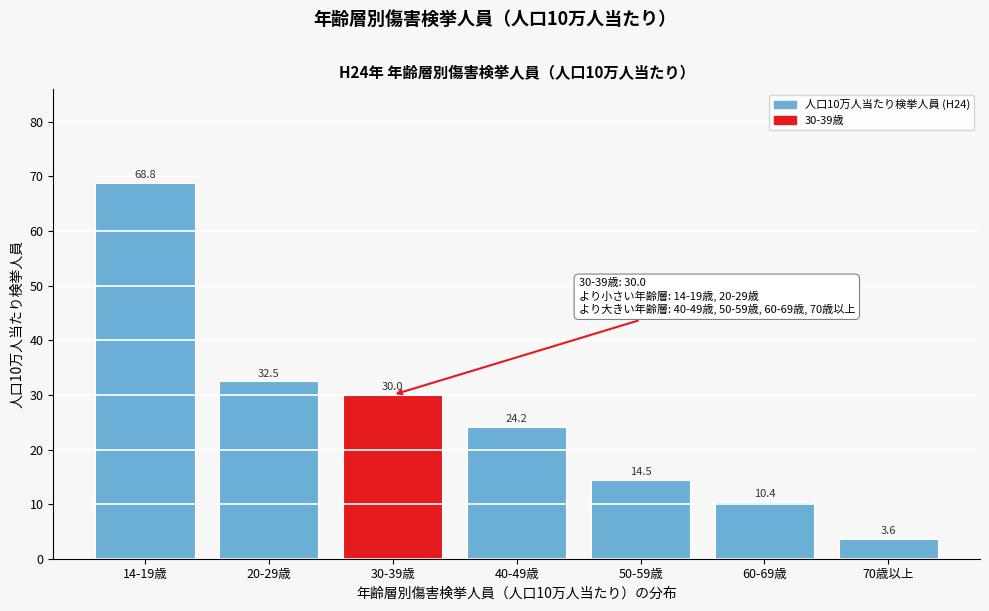

Reading right to left, what are all the values shown in this chart?

70歳以上=3.6	60-69歳=10.4	50-59歳=14.5	40-49歳=24.2	30-39歳=30.0	20-29歳=32.5	14-19歳=68.8